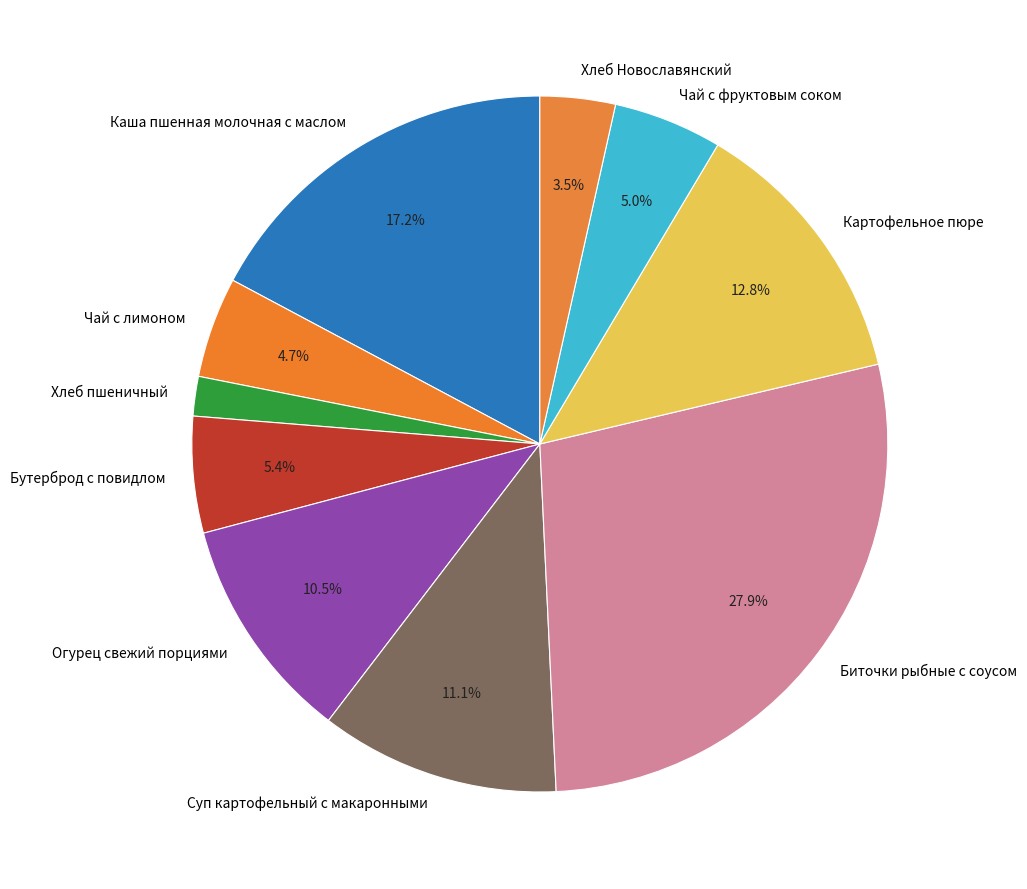

What portion of the pie excludes Огурец свежий порциями?

89.5%